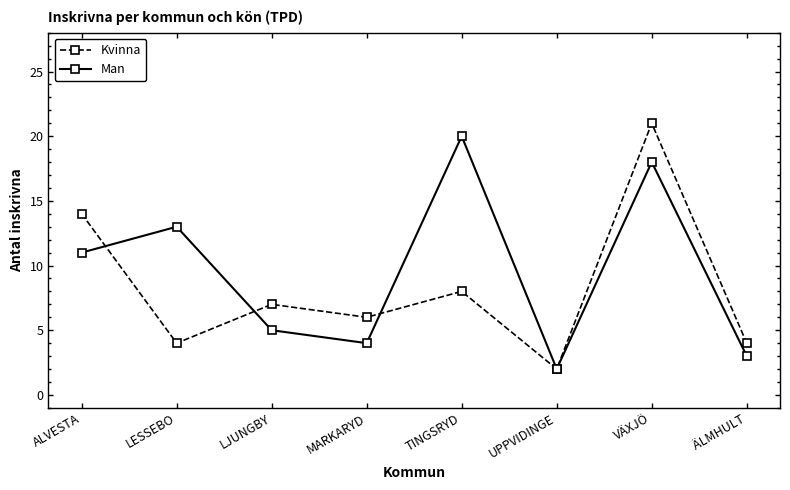

Is the value of Kvinna at MARKARYD greater than the value of Man at ALVESTA?

No